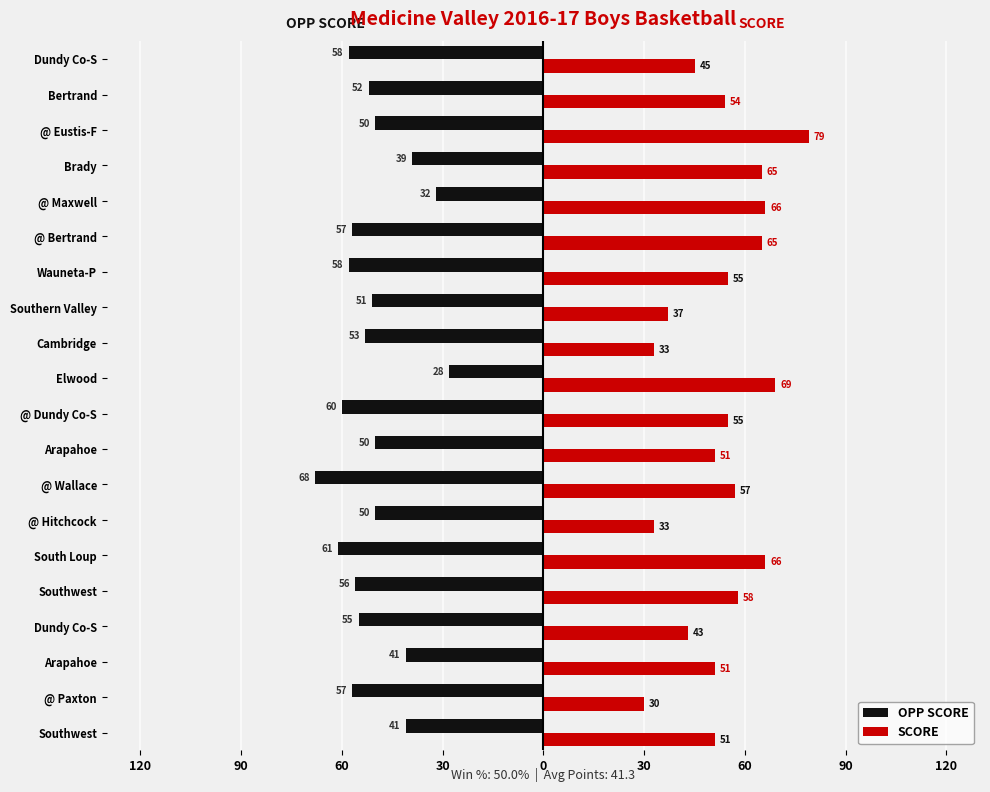

What are all the series names shown in the legend?

OPP SCORE, SCORE